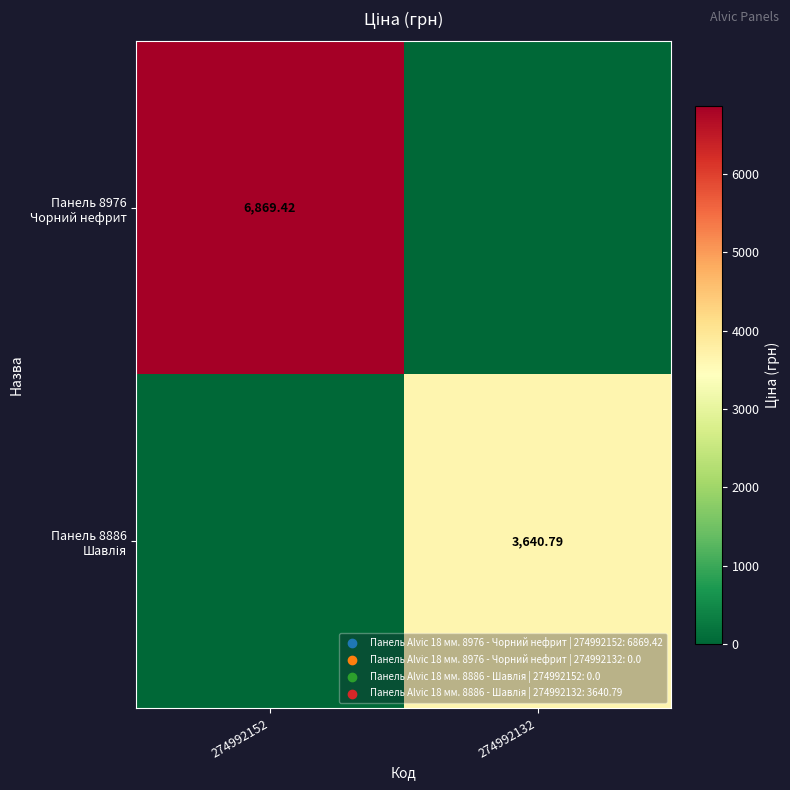

List the series in order of their overall mean, lowest first.

Панель 8886 Шавлія, Панель 8976 Чорний нефрит